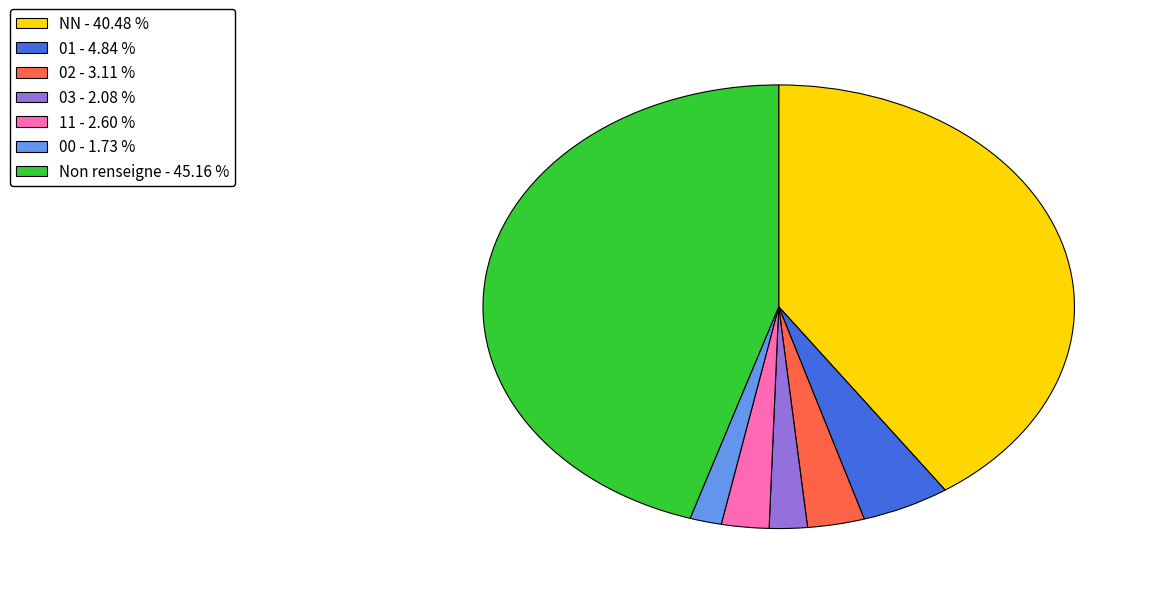

Is the sum of 03 - 2.08 % and 02 - 3.11 % greater than half?

No